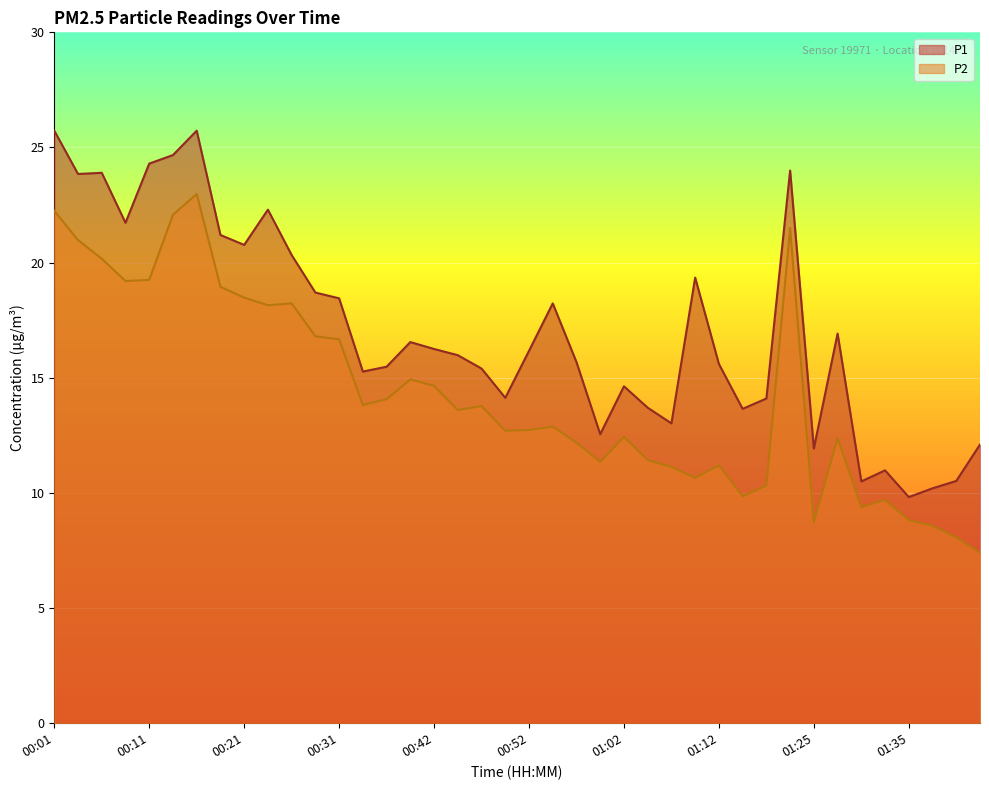

What is the sum of all P2 values?

572.4